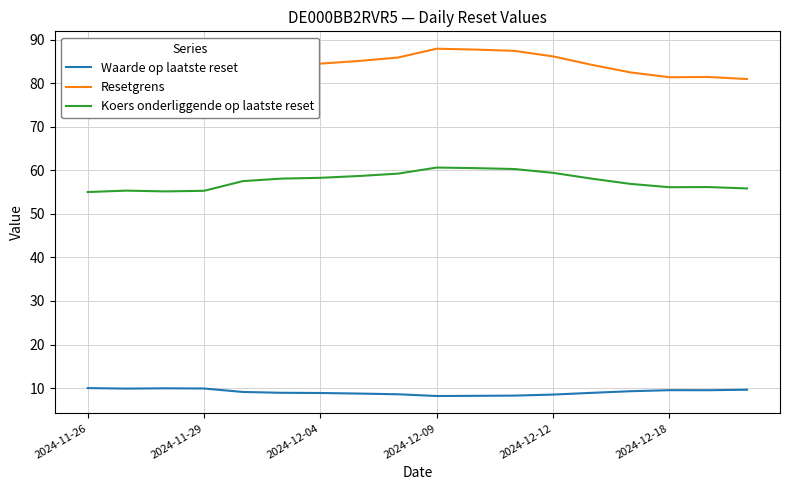

Rank the series by their maximum value, from highest to lowest.

Resetgrens, Koers onderliggende op laatste reset, Waarde op laatste reset